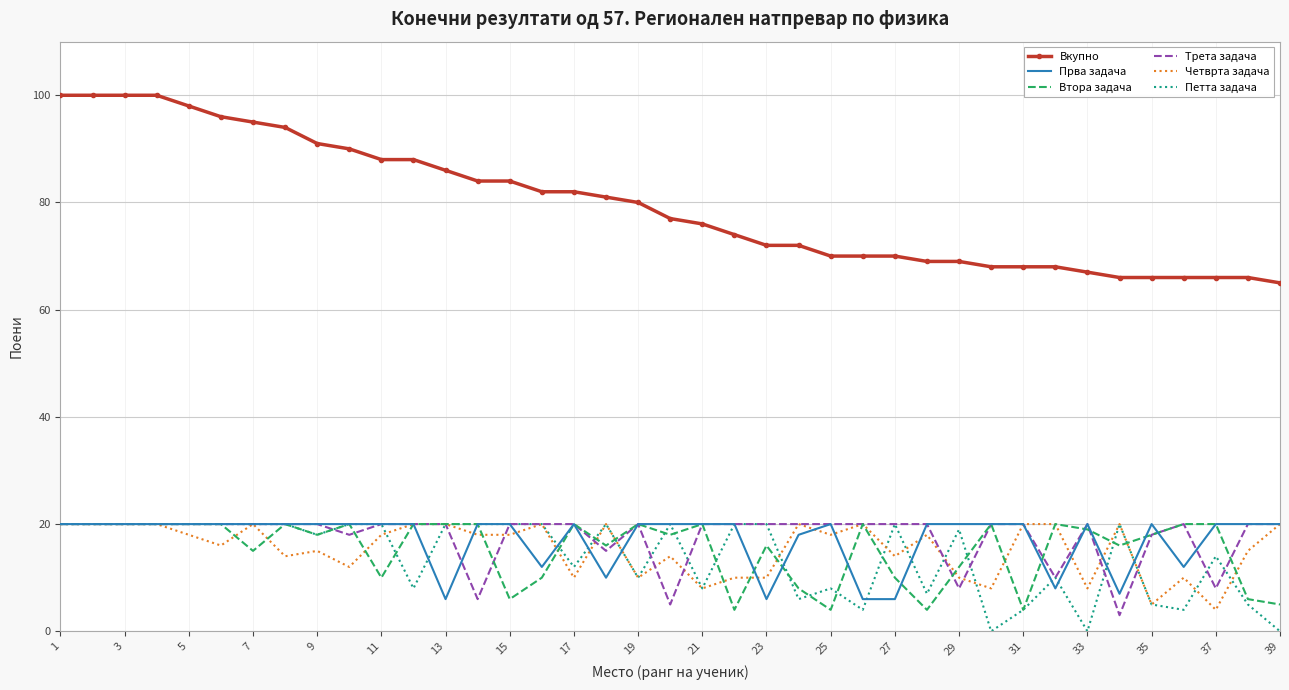

Which series has the largest range (max minus min)?

Вкупно